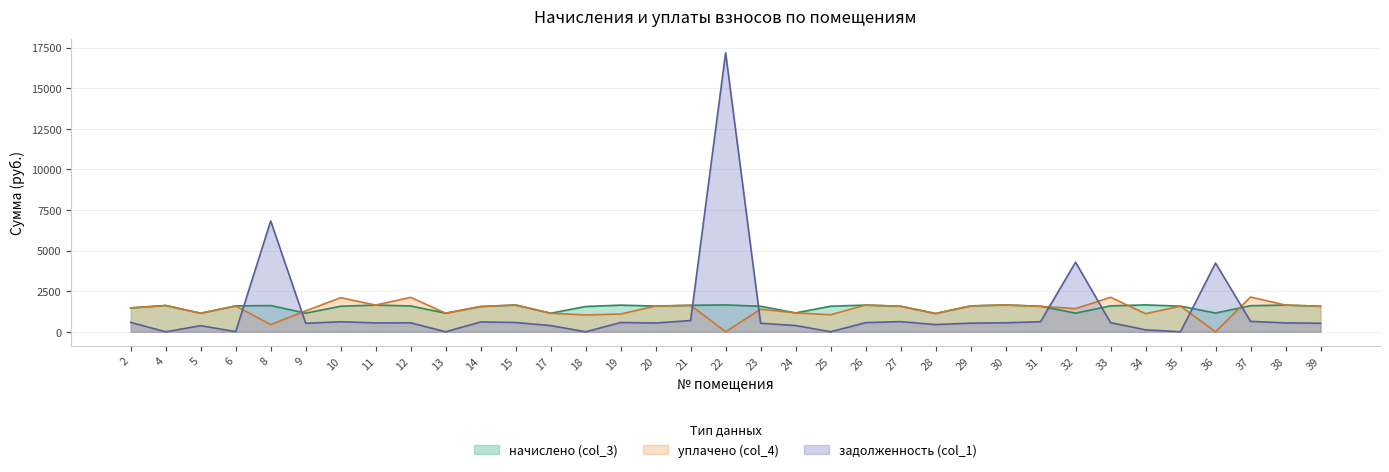

Which category has the highest value across all series?

22